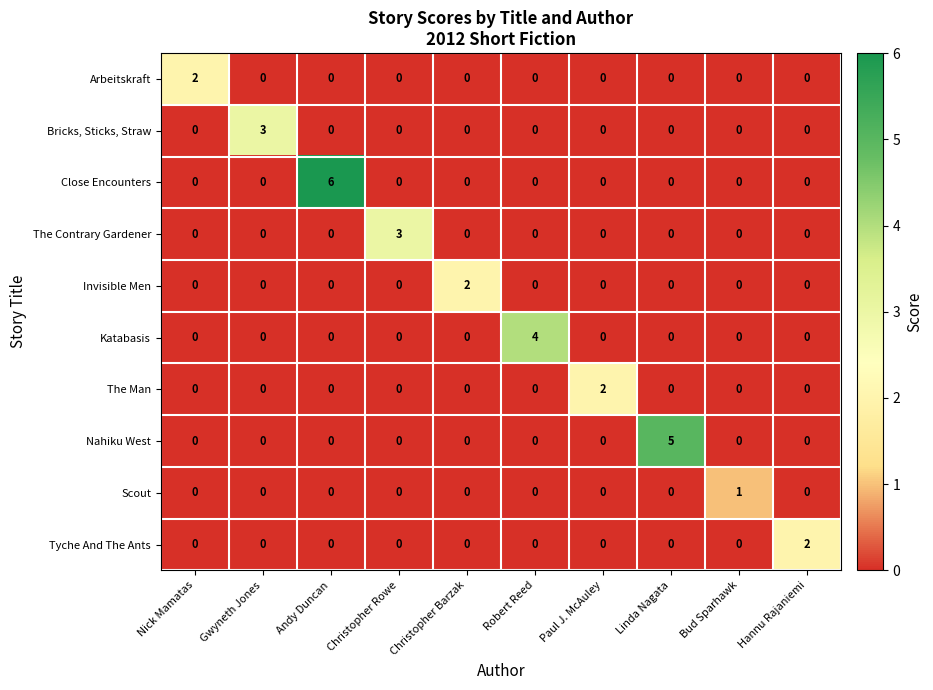

How many distinct data groups are displayed?

10